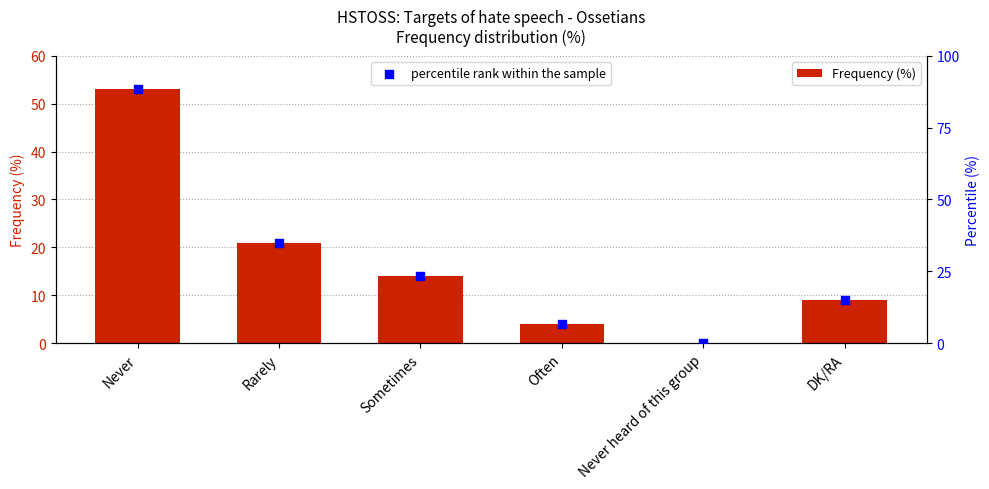

At how many categories does at least one series exceed 64?

1